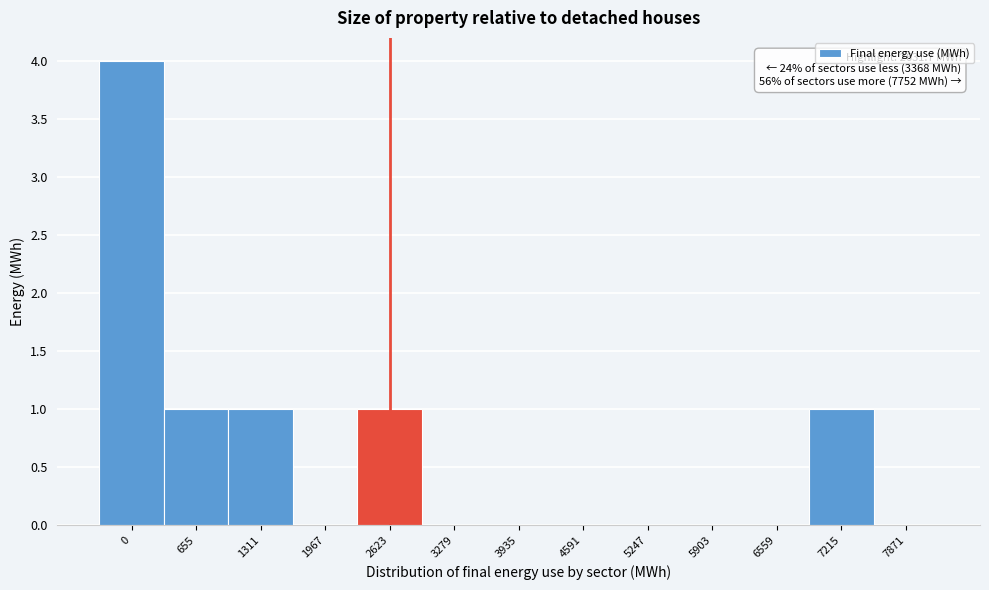

Reading left to right, transcribe all the data shown in this chart.

0=4	655=1	1311=1	1967=0	2623=1	3279=0	3935=0	4591=0	5247=0	5903=0	6559=0	7215=1	7871=0